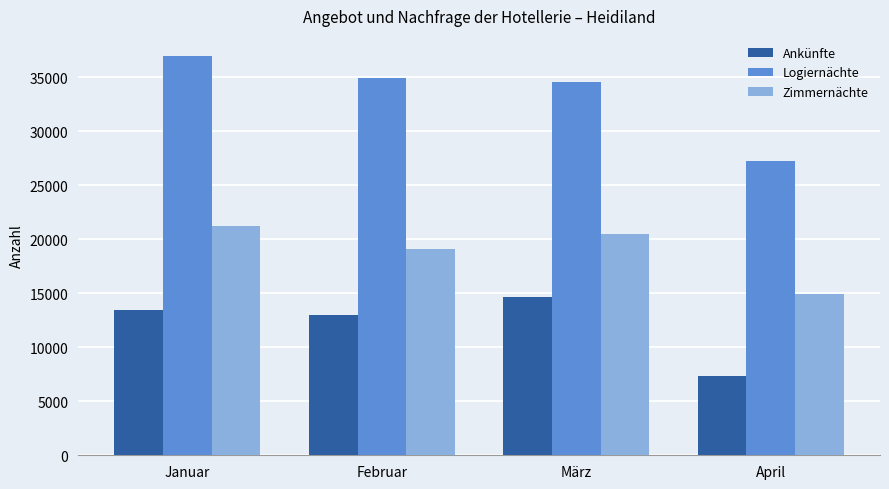

What is the difference between the maximum and minimum values in the Ankünfte series?

7257